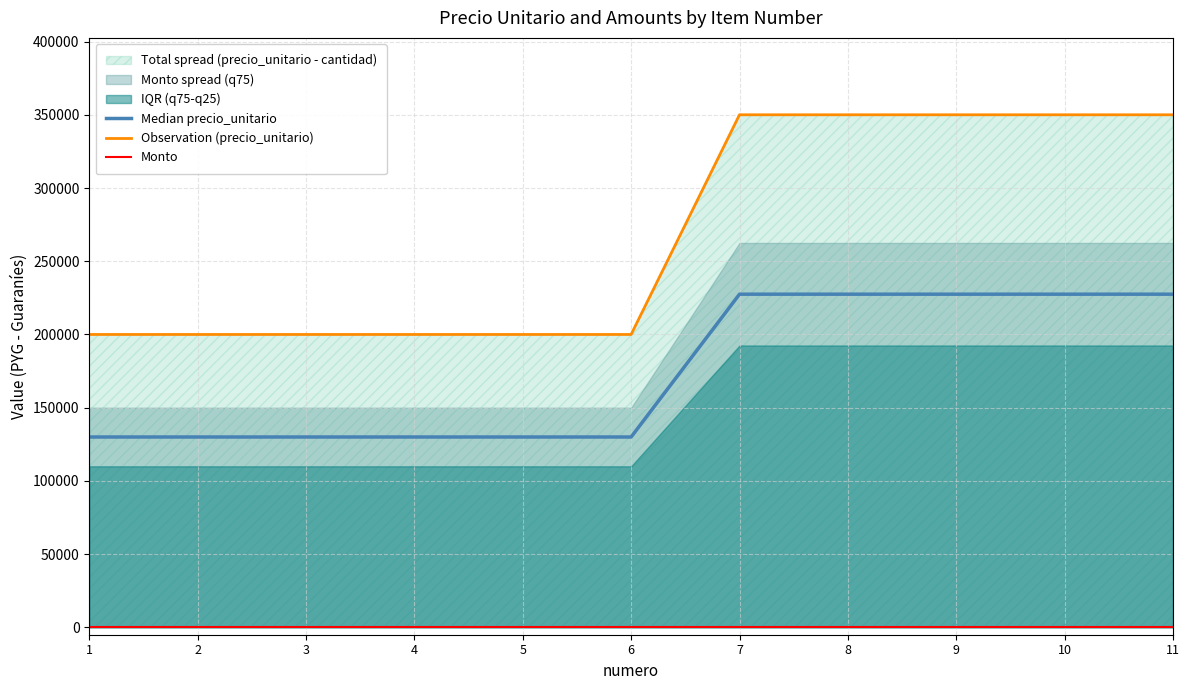

The Observation (precio_unitario) series shows 323571 at 2. True or false?

False